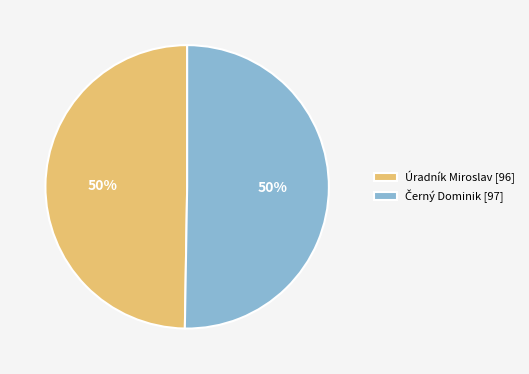

True or false: Úradník Miroslav [96] accounts for 61% of the total.

False